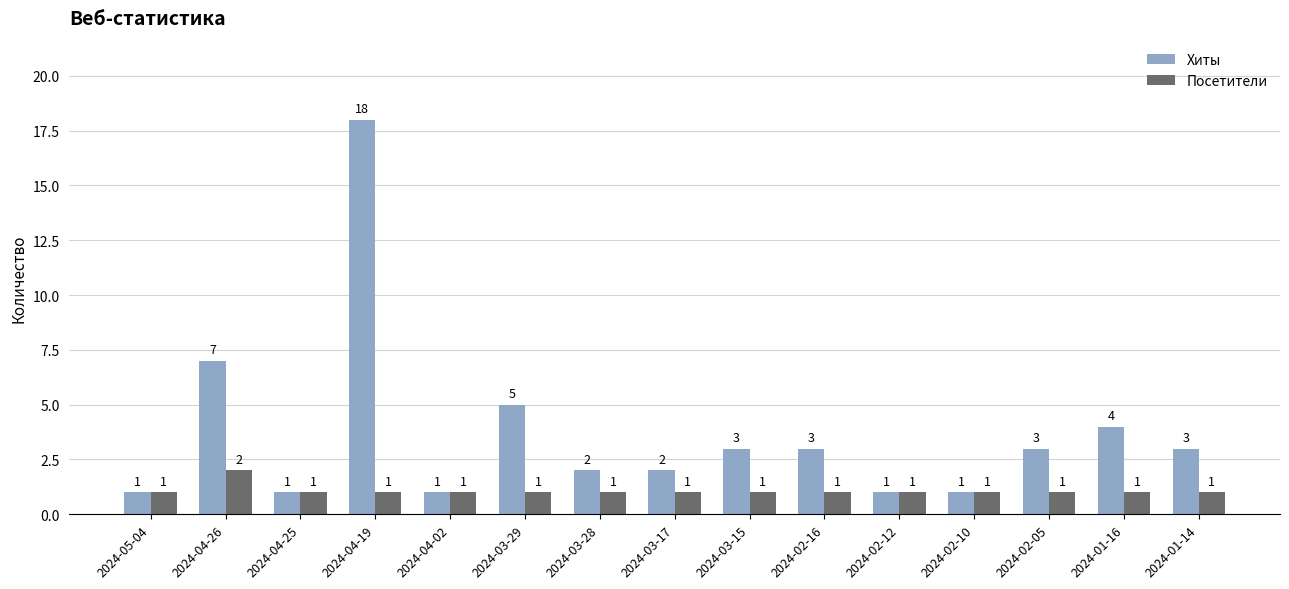

Reading right to left, what are all the values shown in this chart?

Хиты: 2024-01-14=3	2024-01-16=4	2024-02-05=3	2024-02-10=1	2024-02-12=1	2024-02-16=3	2024-03-15=3	2024-03-17=2	2024-03-28=2	2024-03-29=5	2024-04-02=1	2024-04-19=18	2024-04-25=1	2024-04-26=7	2024-05-04=1
Посетители: 2024-01-14=1	2024-01-16=1	2024-02-05=1	2024-02-10=1	2024-02-12=1	2024-02-16=1	2024-03-15=1	2024-03-17=1	2024-03-28=1	2024-03-29=1	2024-04-02=1	2024-04-19=1	2024-04-25=1	2024-04-26=2	2024-05-04=1